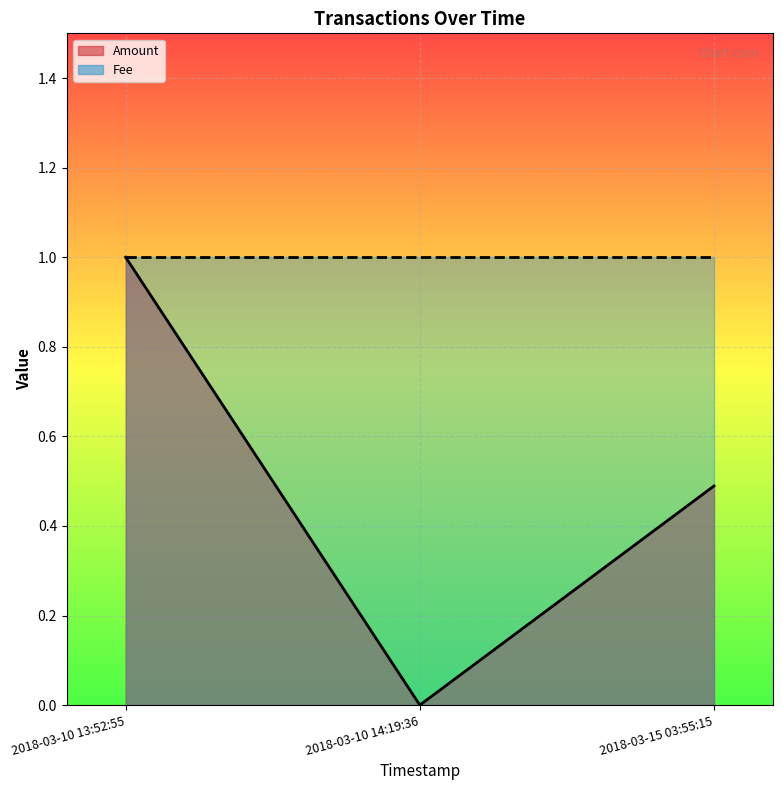

At which label does Amount reach its peak?

2018-03-10 13:52:55